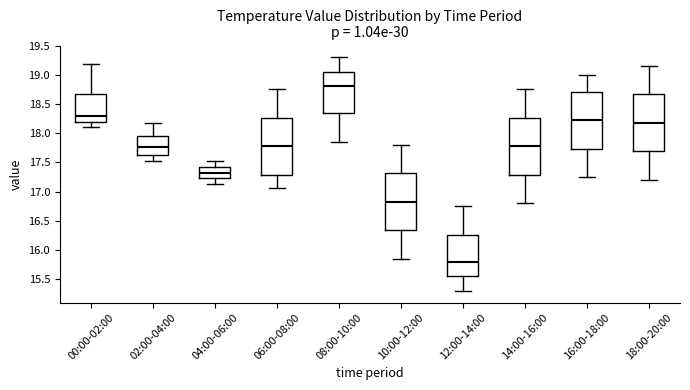

Which box's median line is the lowest?

12:00-14:00